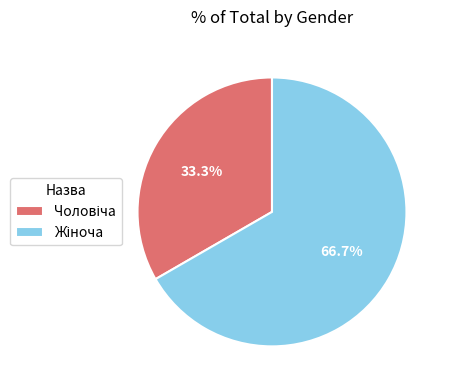

How much of the chart is everything except Чоловіча?

66.7%